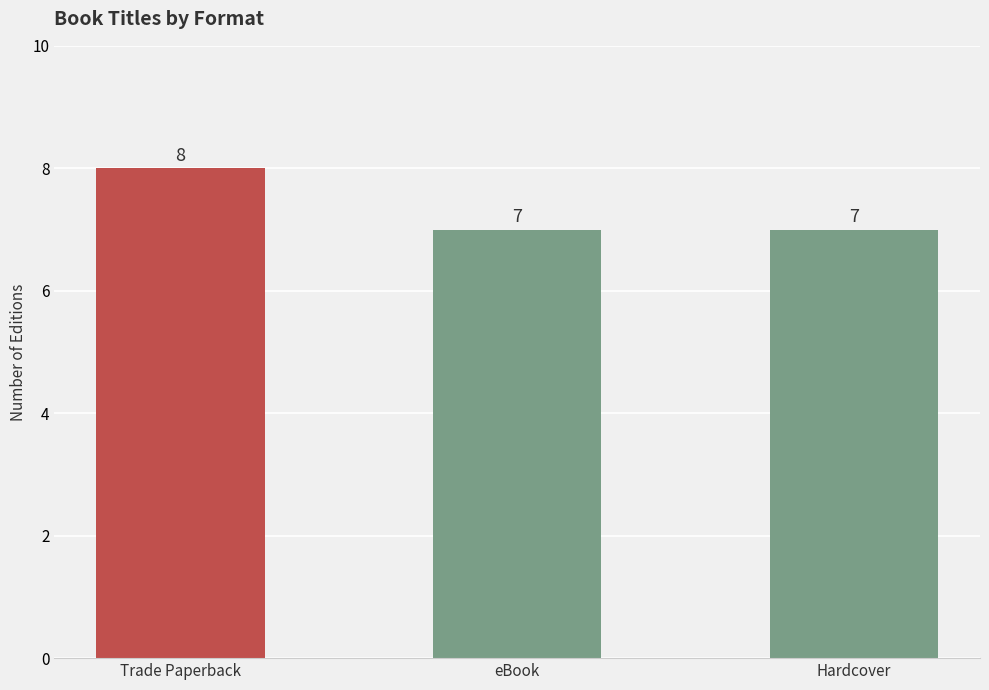

Count the values in the range 7 to 8.

3